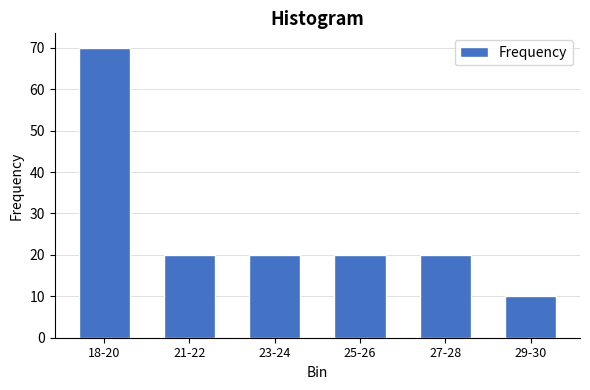

Reading left to right, list all the values displayed in this chart.

70	20	20	20	20	10